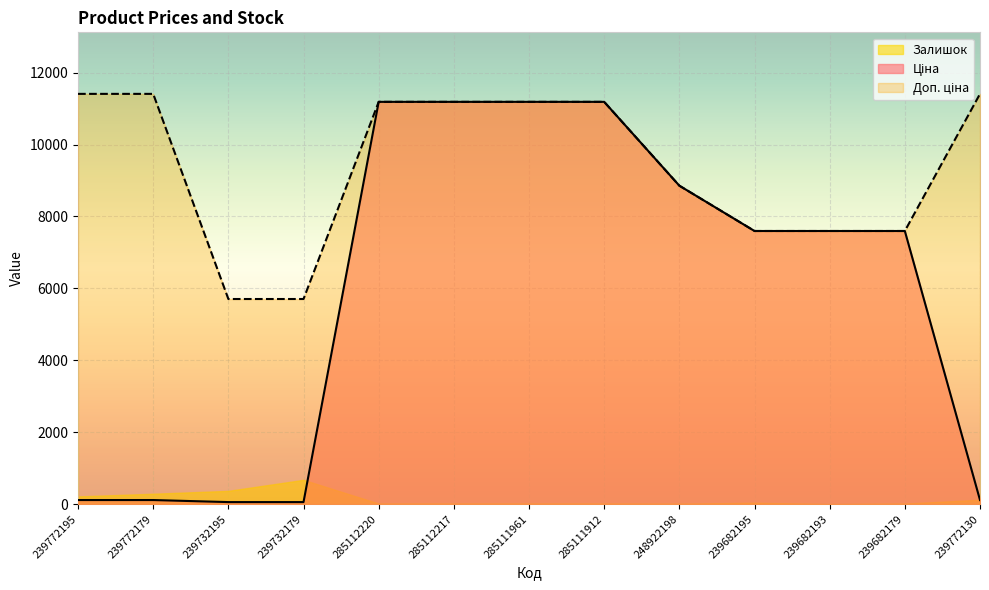

True or false: Залишок has a value of 15.0 at 239682179.

True